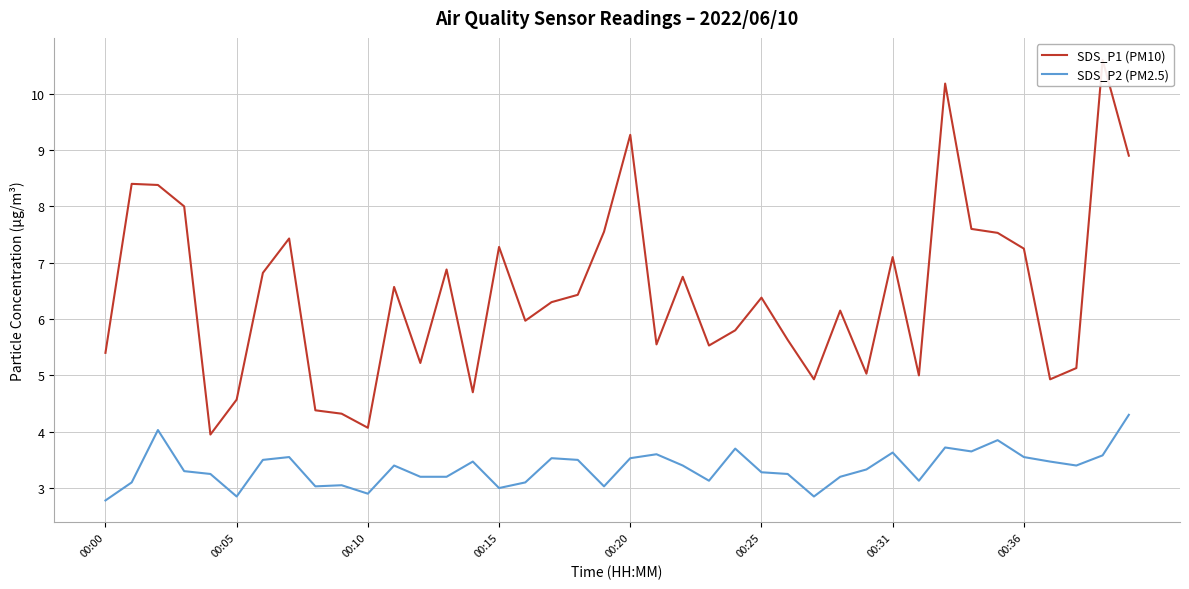

What is the label of the 40th point from the right?

00:00